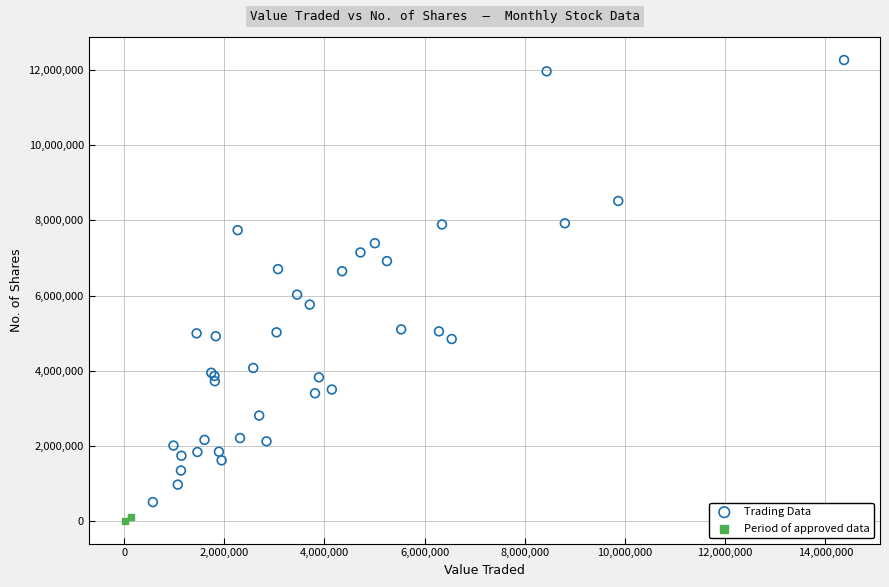

What are all the series names shown in the legend?

Trading Data, Period of approved data